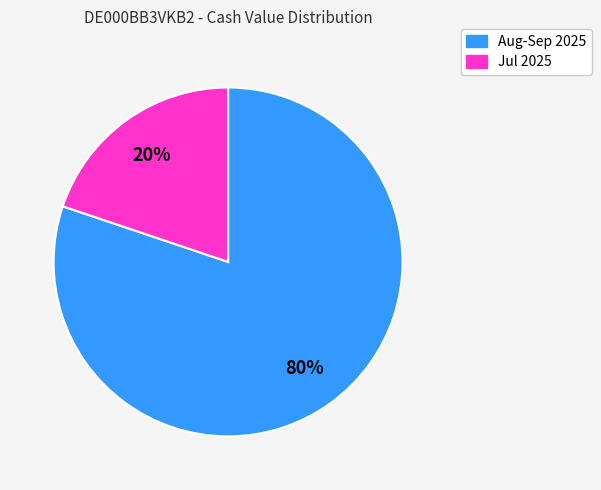

Does any single category account for the majority?

Yes